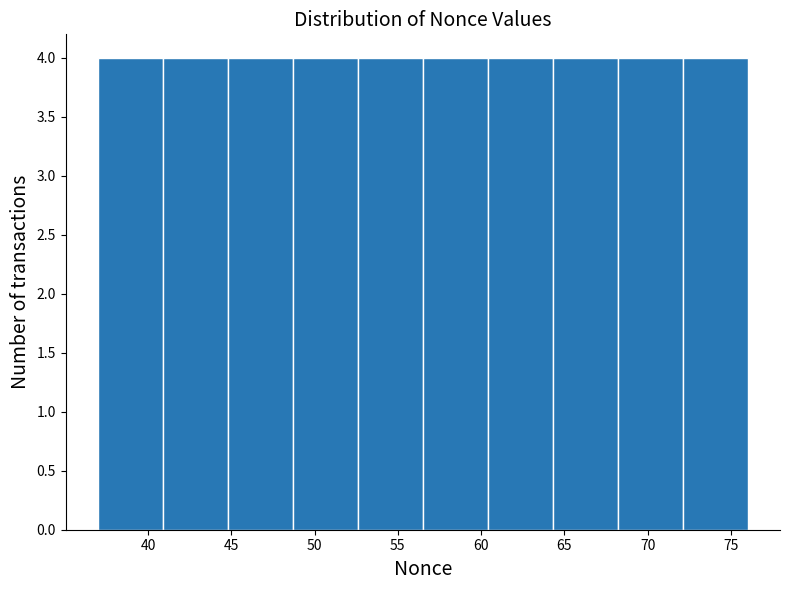

Reading left to right, list every bar in this chart as the range it spans on the x-axis followed by its height. Neither the bar edges nor the heights are printed on the chart, so give them approximately, as read against the axes.

37.0 to 40.9: 4
40.9 to 44.8: 4
44.8 to 48.7: 4
48.7 to 52.6: 4
52.6 to 56.5: 4
56.5 to 60.4: 4
60.4 to 64.3: 4
64.3 to 68.2: 4
68.2 to 72.1: 4
72.1 to 76.0: 4